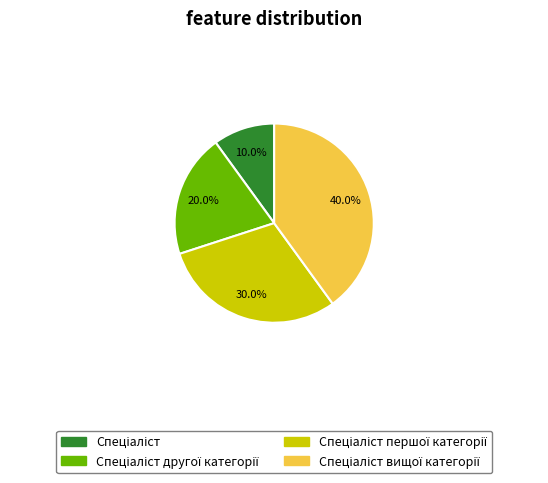

Is there any slice that represents more than half of the pie?

No